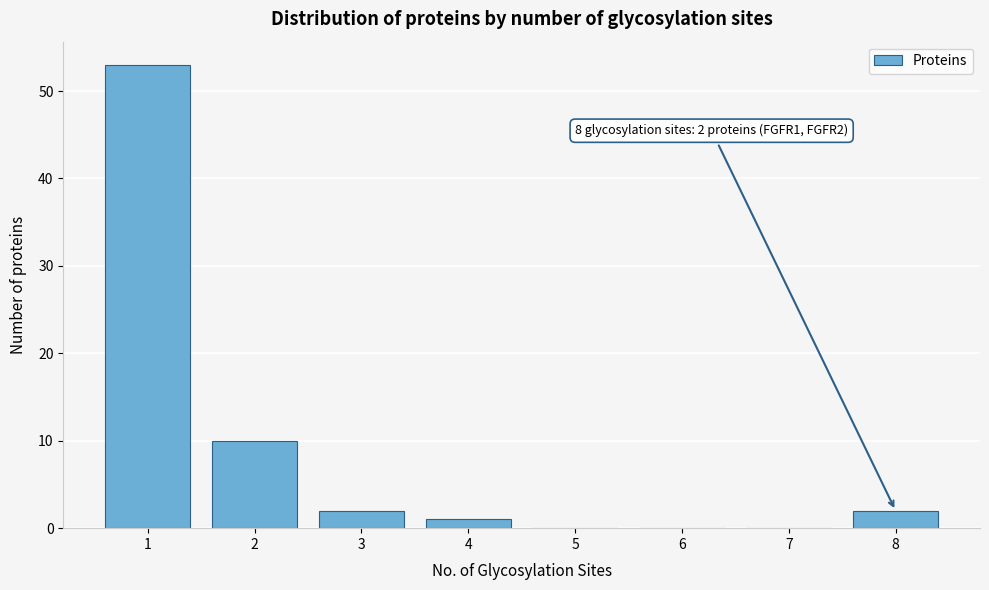

Reading left to right, what are all the values shown in this chart?

1=53	2=10	3=2	4=1	5=0	6=0	7=0	8=2